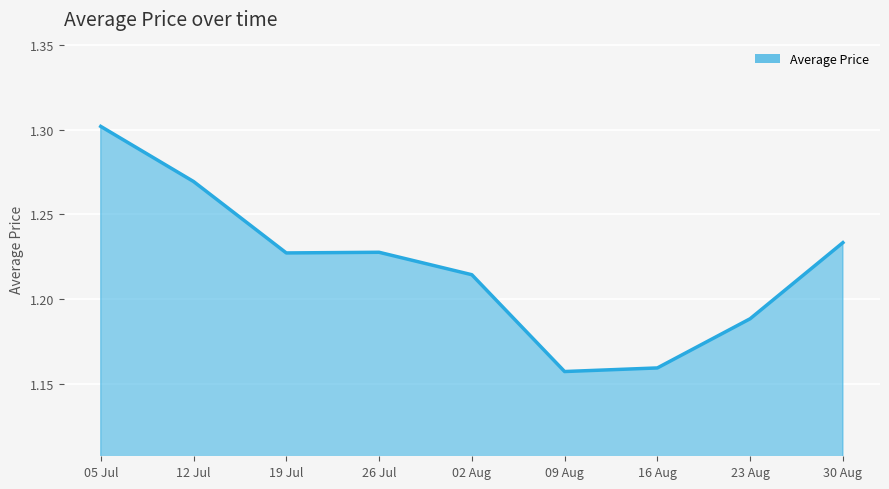

Which label corresponds to the smallest value in the chart?

09 Aug